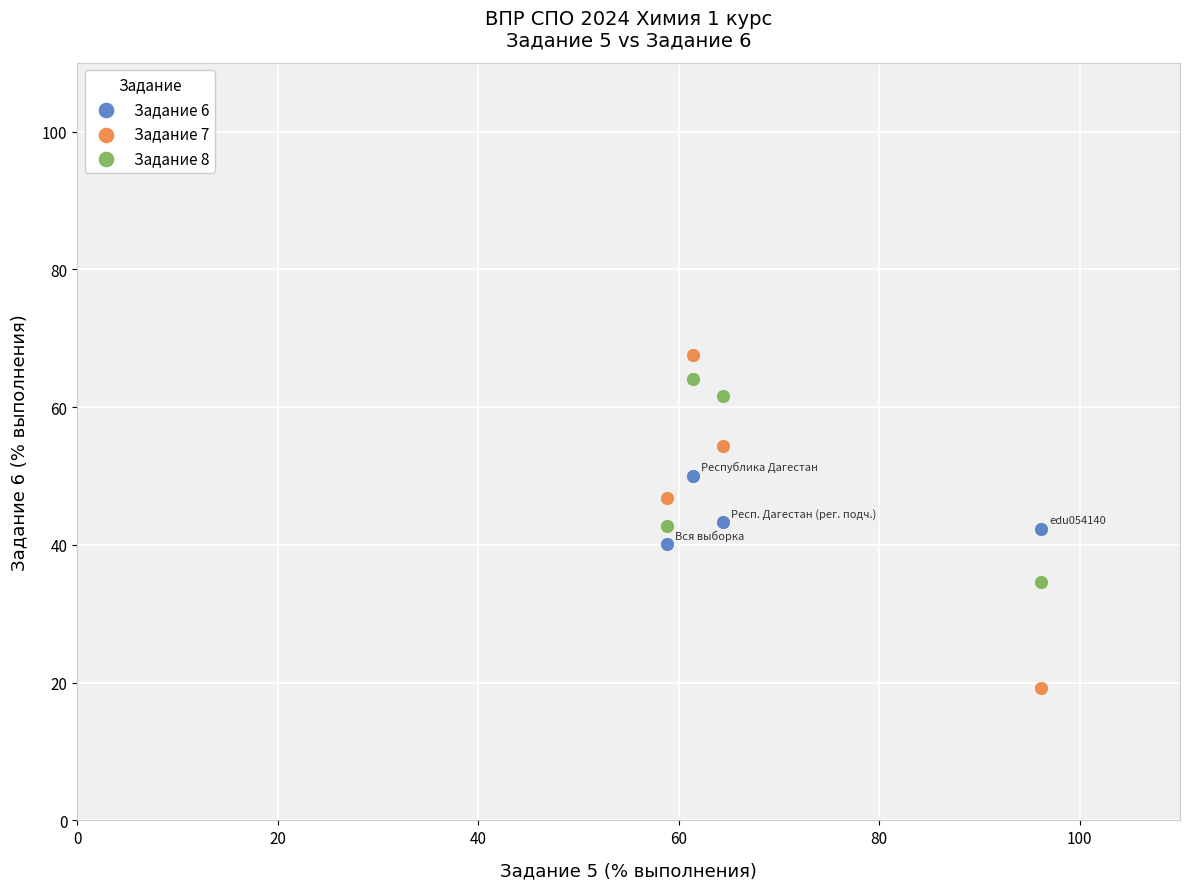

What are all the series names shown in the legend?

Задание 6, Задание 7, Задание 8